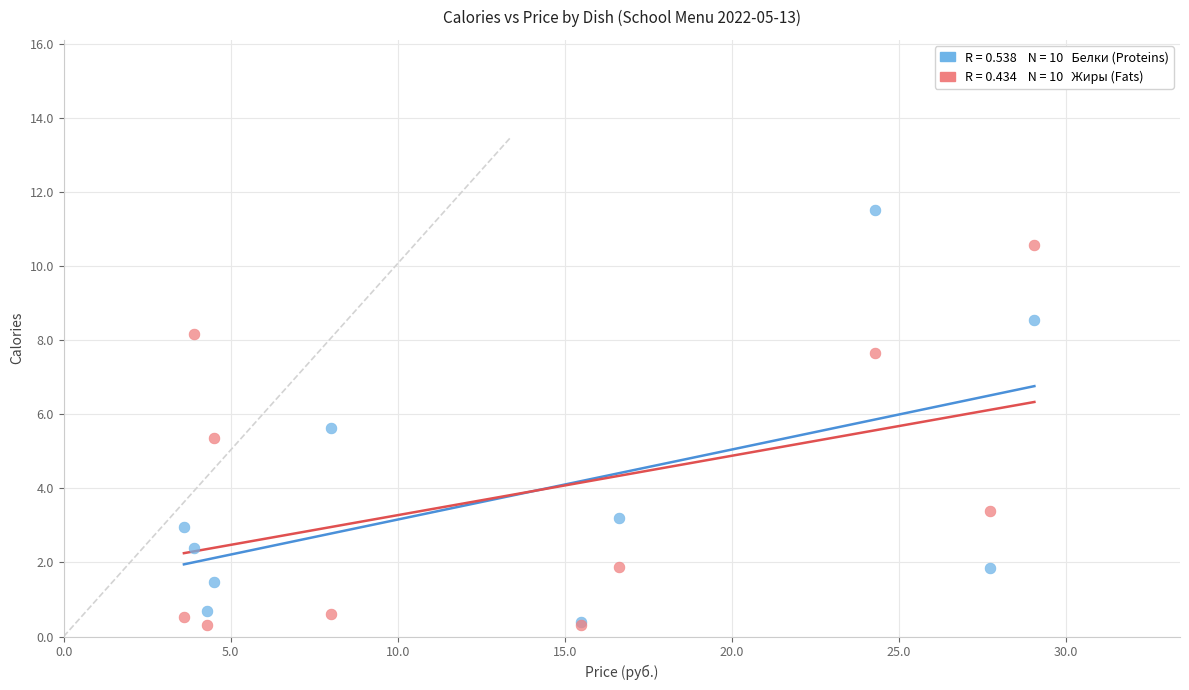

Across all series, what Y value is closest to 5?

5.4